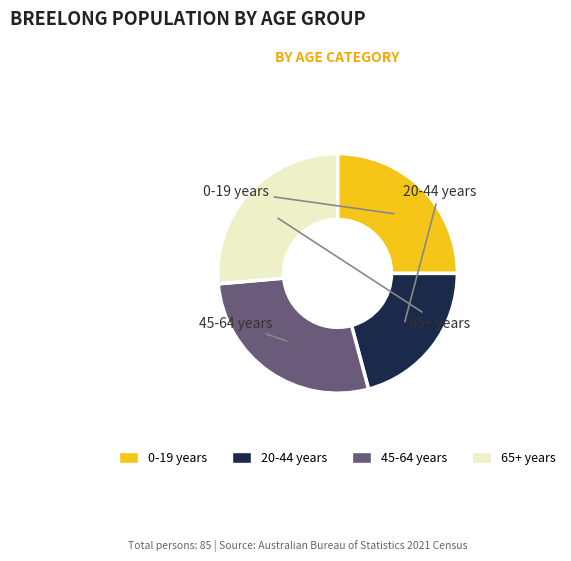

Does any single category account for the majority?

No